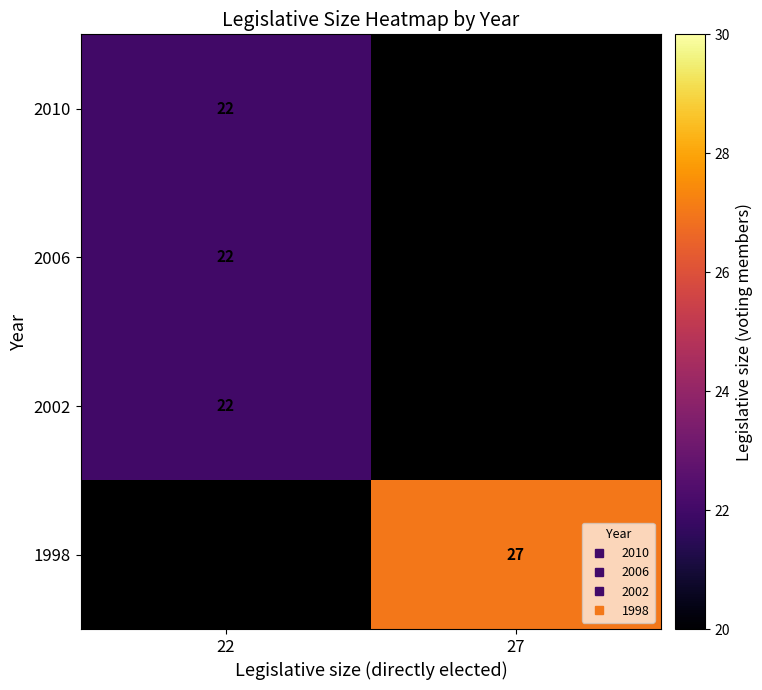

Rank the series by their maximum value, from lowest to highest.

2010, 2006, 2002, 1998